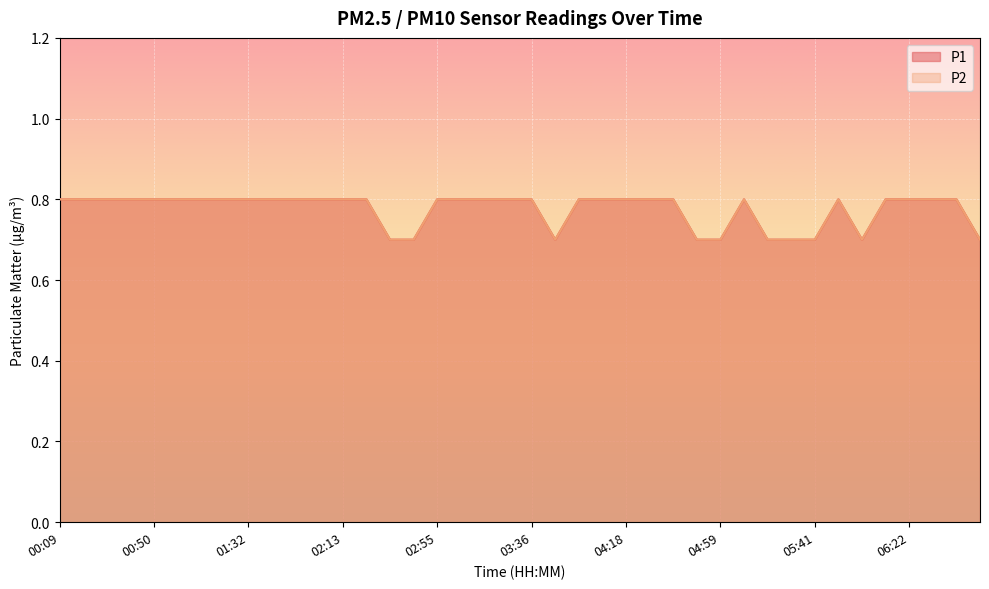

Reading left to right, transcribe all the data shown in this chart.

P1: 00:09=0.8	00:19=0.8	00:29=0.8	00:40=0.8	00:50=0.8	01:01=0.8	01:11=0.8	01:21=0.8	01:32=0.8	01:42=0.8	01:52=0.8	02:03=0.8	02:13=0.8	02:24=0.8	02:34=0.7	02:44=0.7	02:55=0.8	03:05=0.8	03:16=0.8	03:26=0.8	03:36=0.8	03:47=0.7	03:57=0.8	04:07=0.8	04:18=0.8	04:28=0.8	04:38=0.8	04:49=0.7	04:59=0.7	05:10=0.8	05:20=0.7	05:30=0.7	05:41=0.7	05:51=0.8	06:02=0.7	06:12=0.8	06:22=0.8	06:33=0.8	06:43=0.8	06:53=0.7
P2: 00:09=0.8	00:19=0.8	00:29=0.8	00:40=0.8	00:50=0.8	01:01=0.8	01:11=0.8	01:21=0.8	01:32=0.8	01:42=0.8	01:52=0.8	02:03=0.8	02:13=0.8	02:24=0.8	02:34=0.7	02:44=0.7	02:55=0.8	03:05=0.8	03:16=0.8	03:26=0.8	03:36=0.8	03:47=0.7	03:57=0.8	04:07=0.8	04:18=0.8	04:28=0.8	04:38=0.8	04:49=0.7	04:59=0.7	05:10=0.8	05:20=0.7	05:30=0.7	05:41=0.7	05:51=0.8	06:02=0.7	06:12=0.8	06:22=0.8	06:33=0.8	06:43=0.8	06:53=0.7